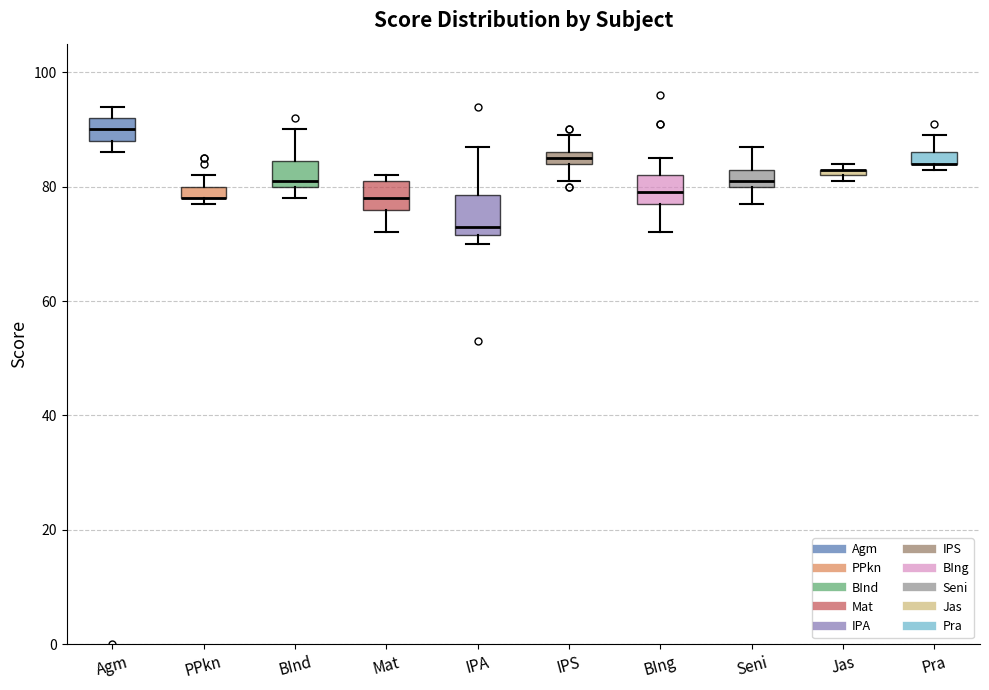

Where is the lower edge of the box for IPS on the y-axis? The values are not printed on the chart, so give them approximately, as read against the axis.

84